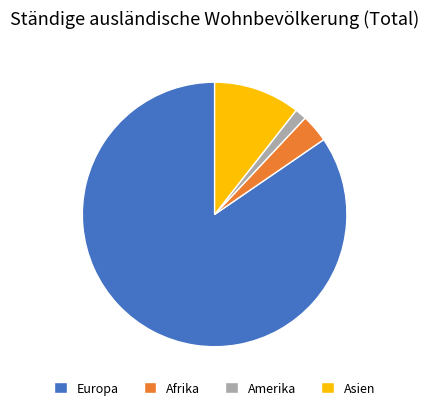

Which has a higher value, Europa or Amerika?

Europa